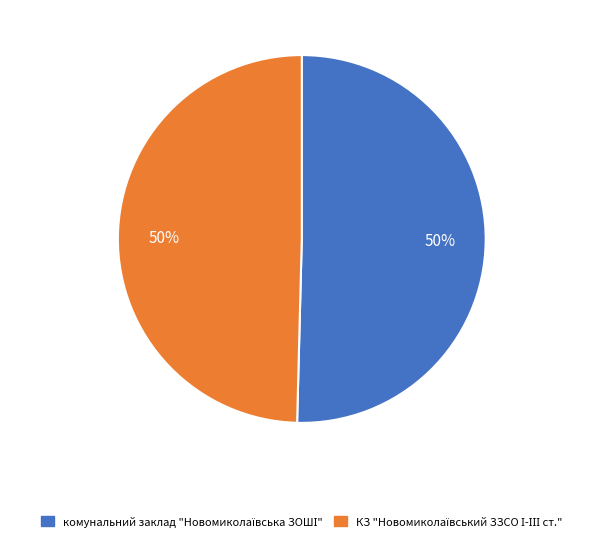

To the nearest percent, what is the average slice percentage?

50%